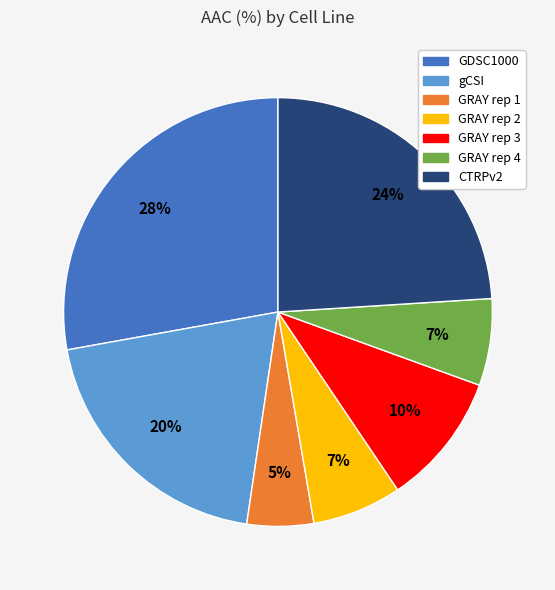

Which slice is the largest?

GDSC1000